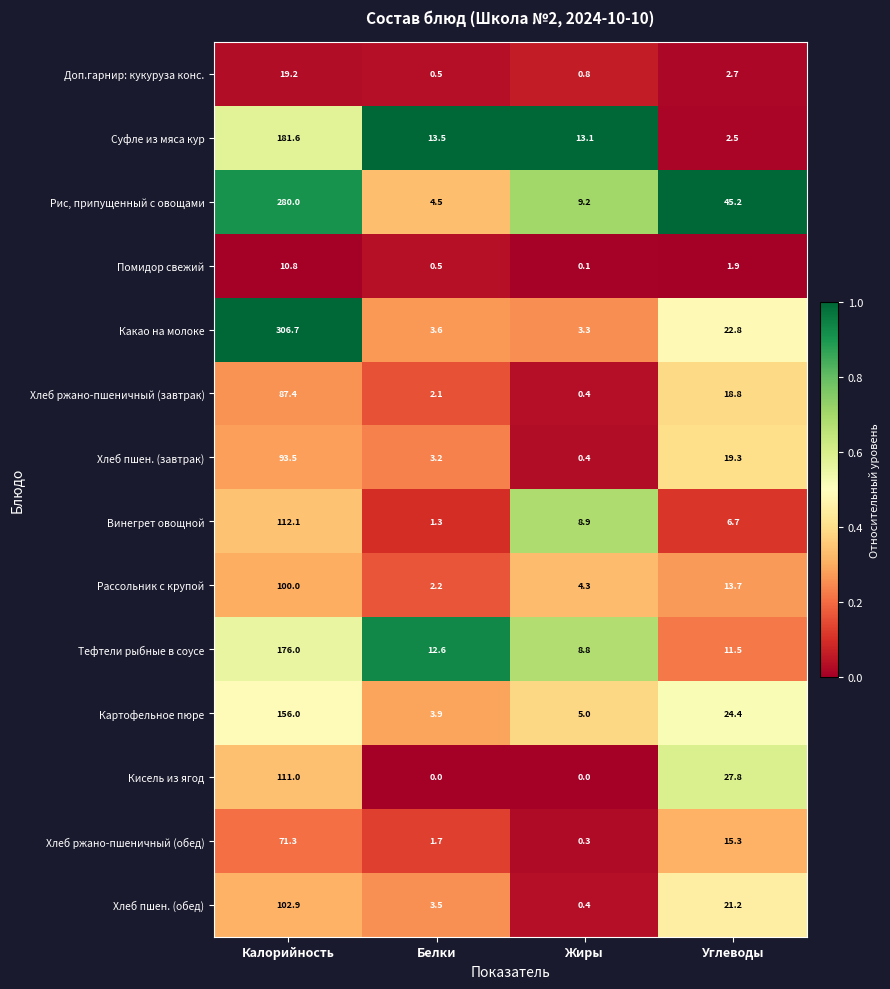

Rank the categories by Доп.гарнир: кукуруза конс. value from lowest to highest.

Белки, Жиры, Углеводы, Калорийность